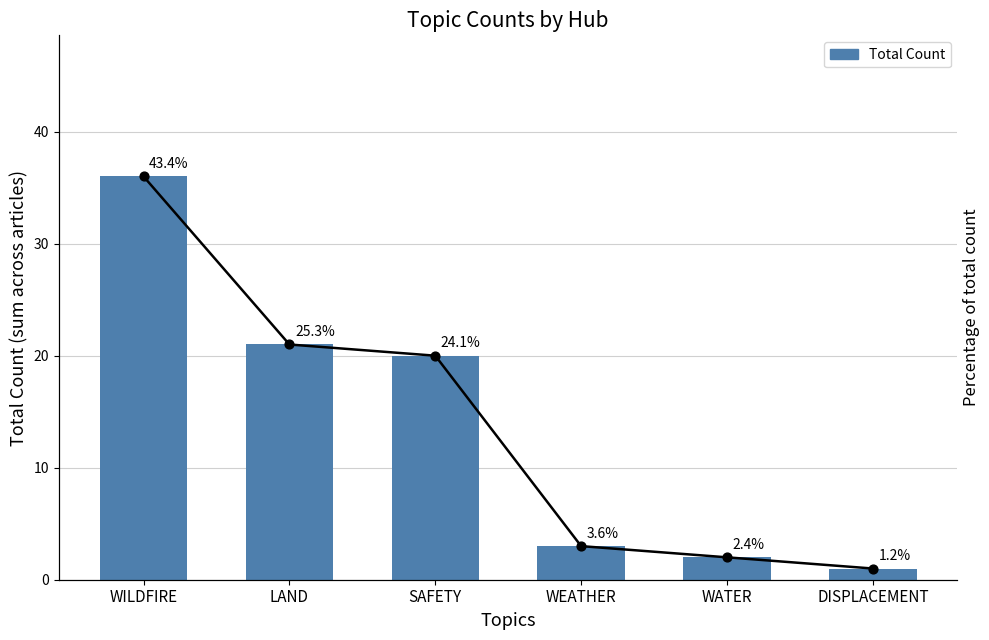

Which series reaches the minimum Y coordinate?

Total Count